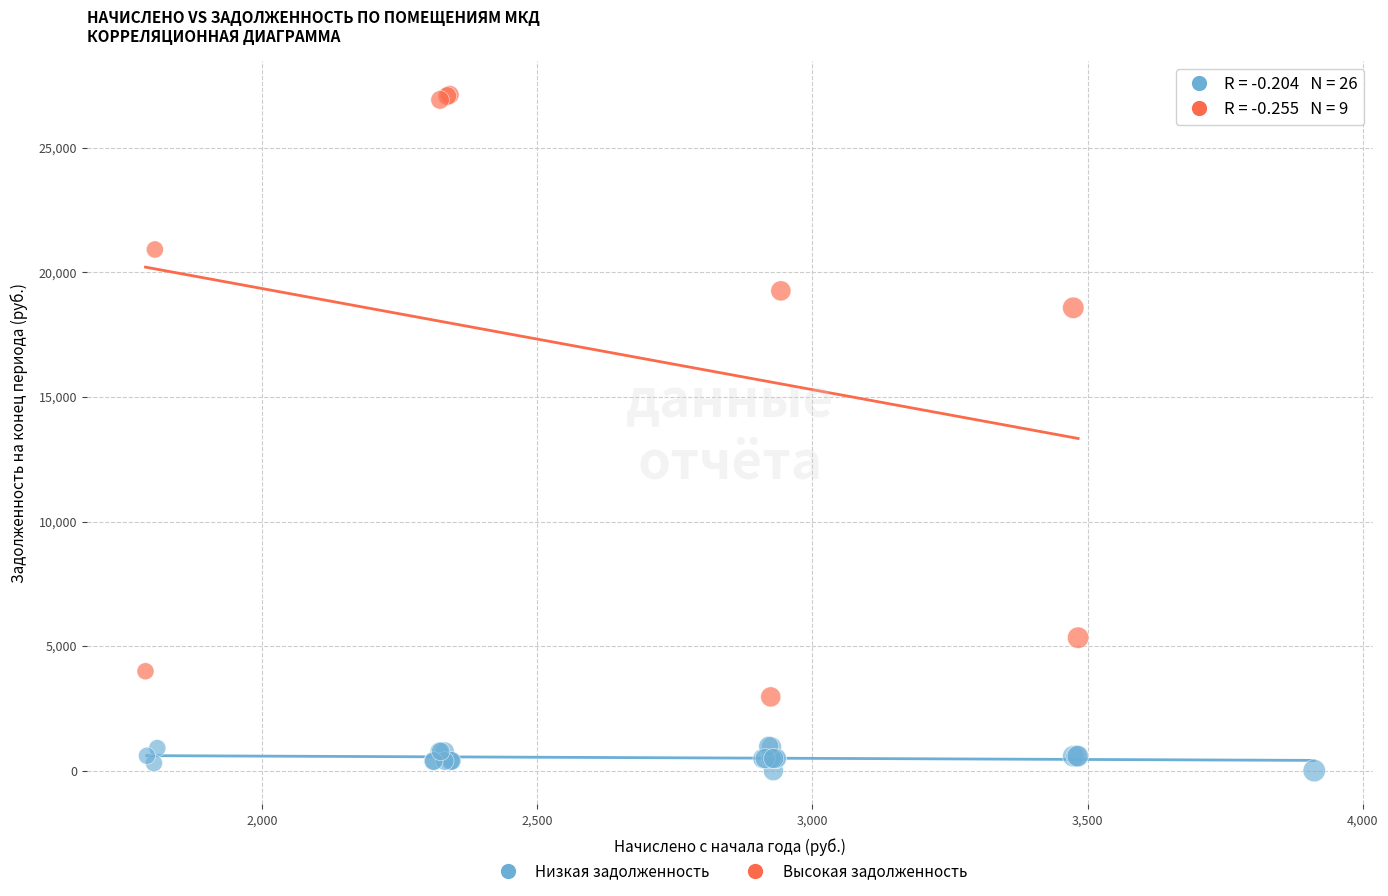

Which series contains the lowest Y value?

Низкая задолженность